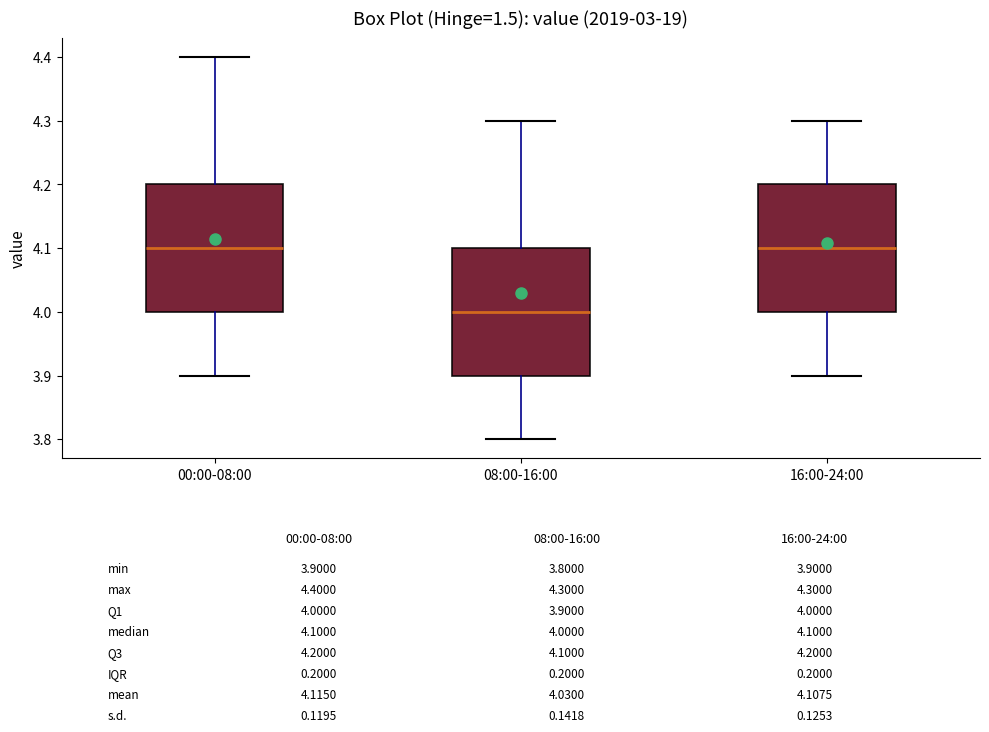

Reading left to right, read every box against the y-axis: the position of its median line, the range the box covers, and the ends of its whiskers. The values are not printed on the chart, so give them approximately, as read against the axis.

00:00-08:00: median 4.1, box 4.0 to 4.2, whiskers 3.9 to 4.4
08:00-16:00: median 4.0, box 3.9 to 4.1, whiskers 3.8 to 4.3
16:00-24:00: median 4.1, box 4.0 to 4.2, whiskers 3.9 to 4.3